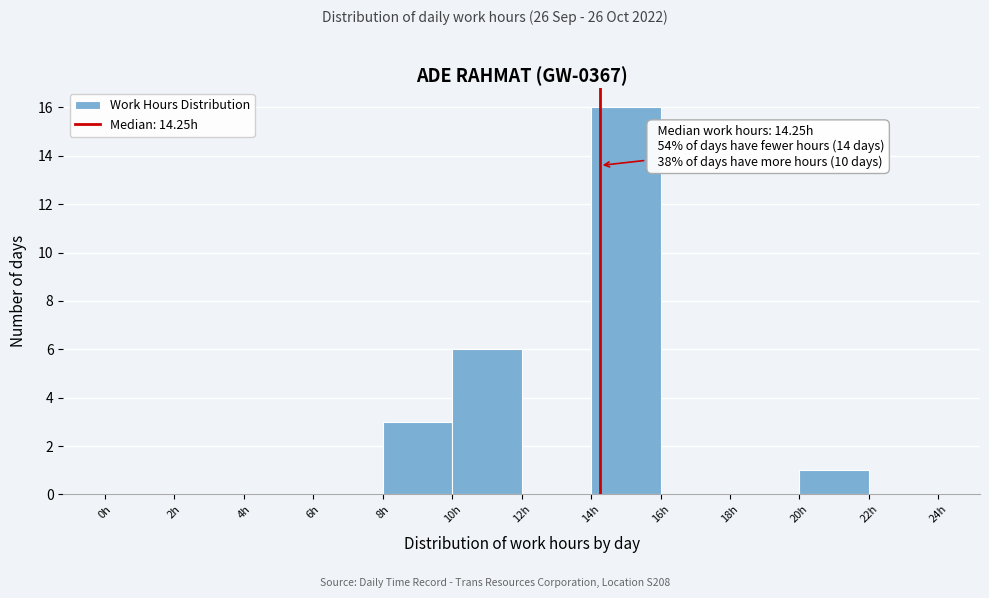

Which range on the x-axis has the tallest bar?

14 to 16